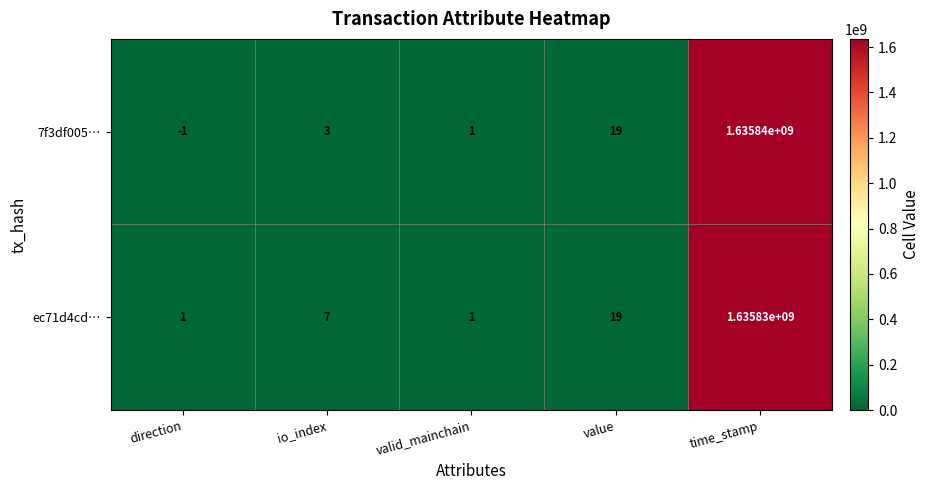

Which series has the largest range (max minus min)?

7f3df005…